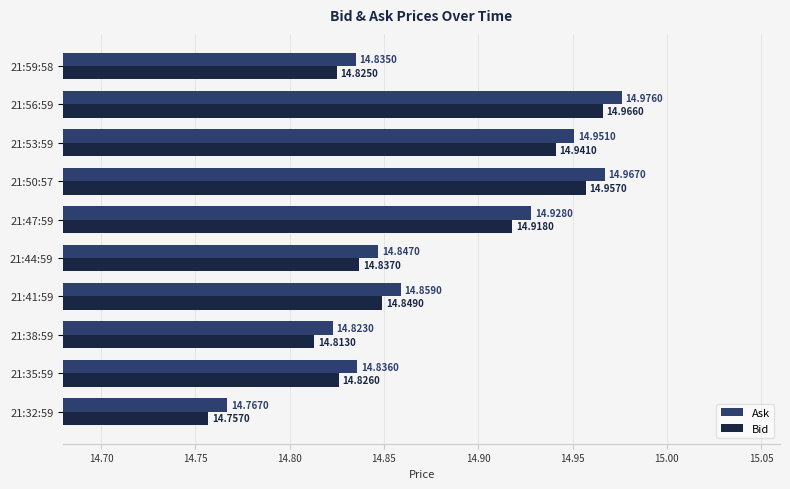

What is the sum of all Bid values?

148.7